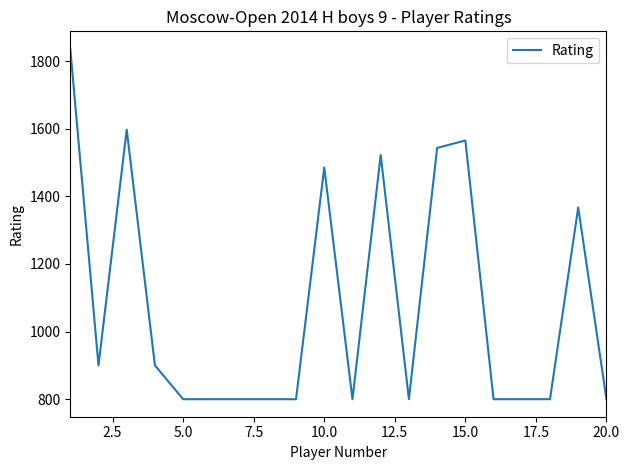

What is the minimum value shown in the chart?

800